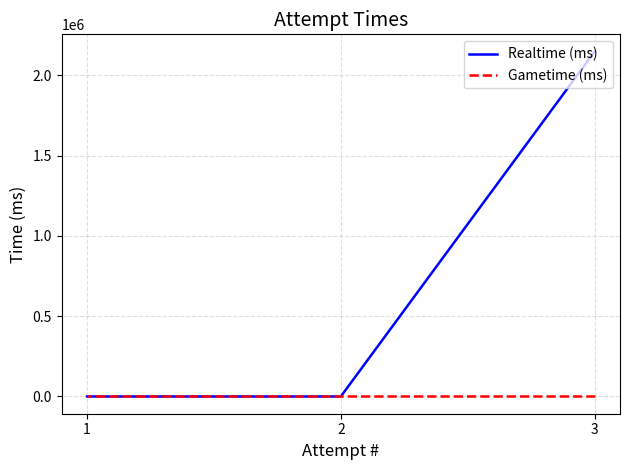

At which label does Realtime (ms) reach its minimum?

2